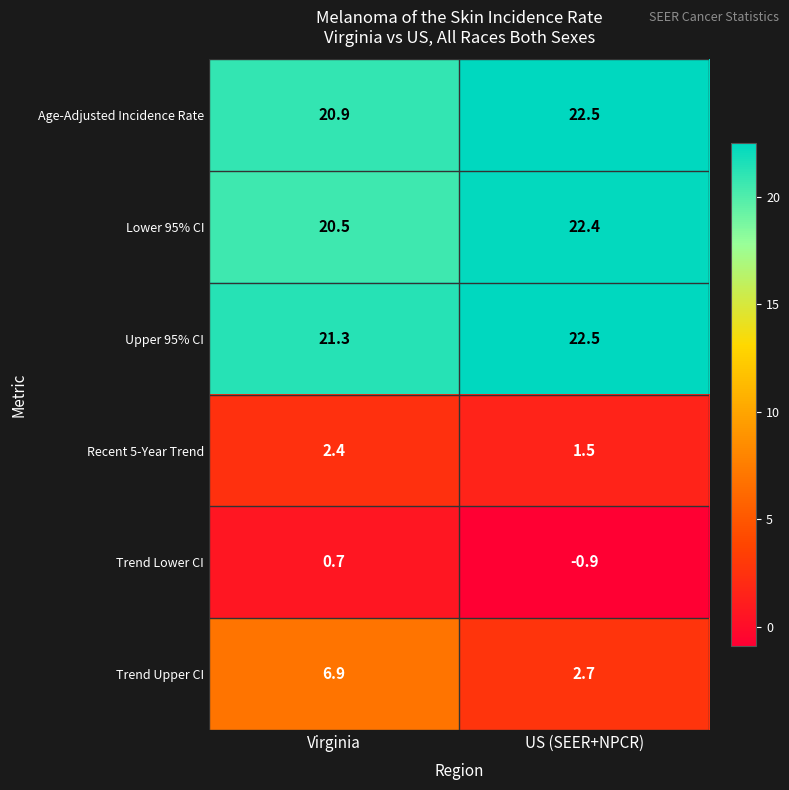

At how many categories does at least one series exceed 14?

2